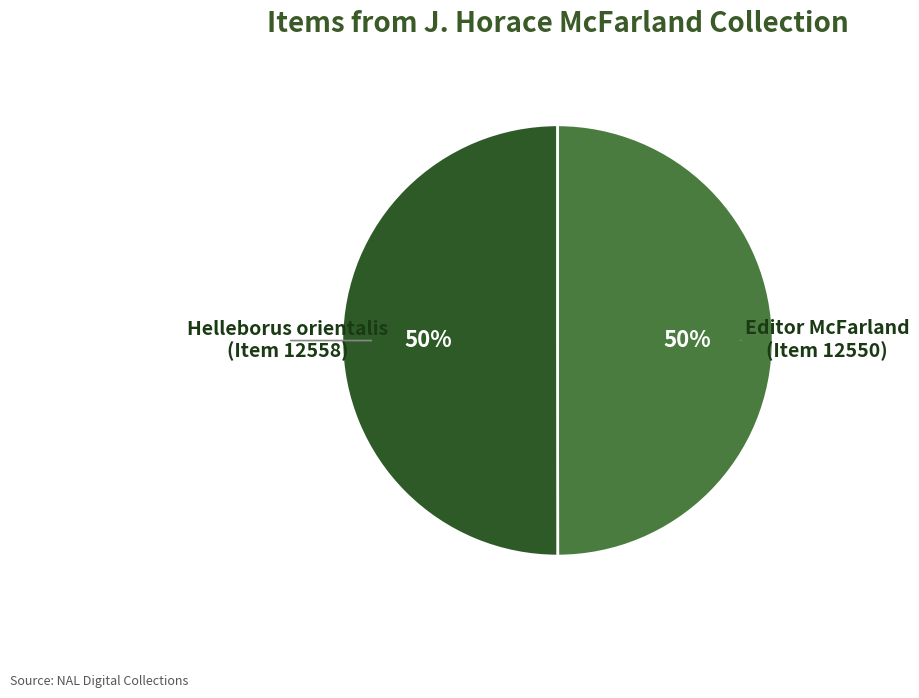

True or false: Helleborus orientalis (Item 12558) accounts for 50% of the total.

True